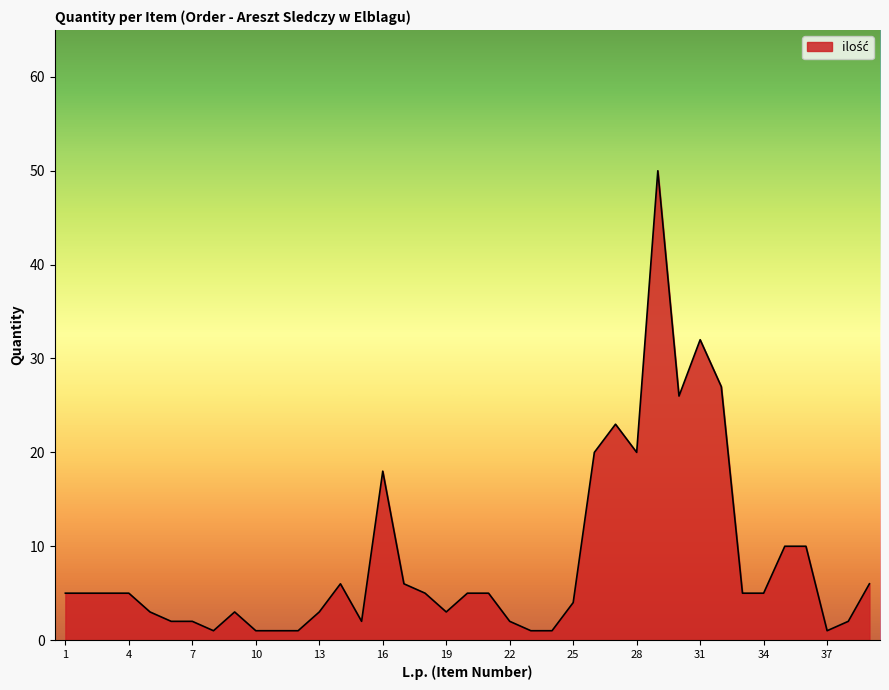

What is the maximum value shown in the chart?

50